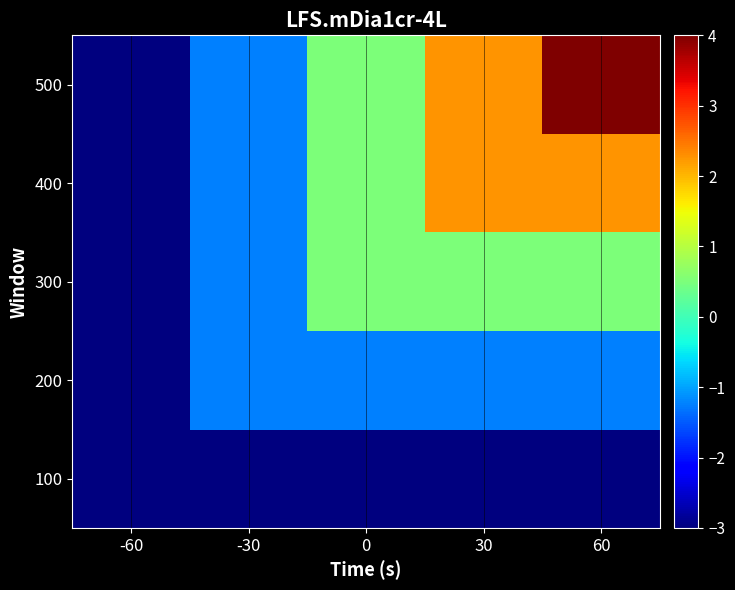

Rank the series by their maximum value, from highest to lowest.

500, 400, 300, 200, 100